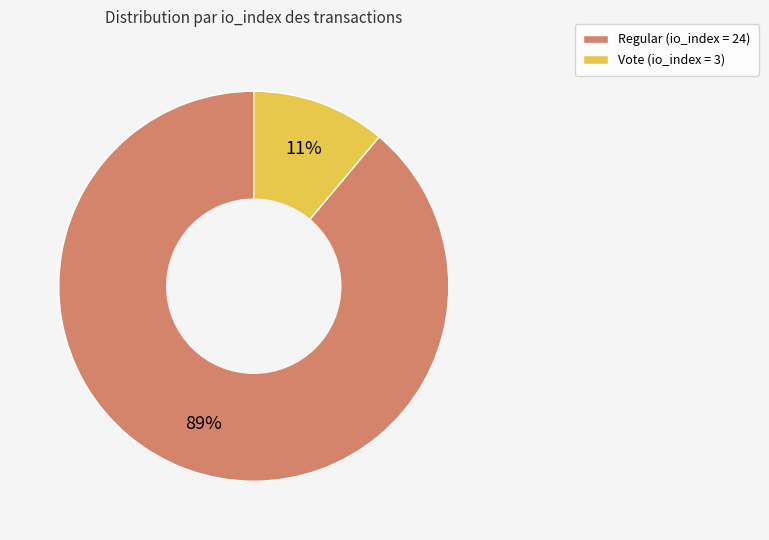

Does any single category account for the majority?

Yes